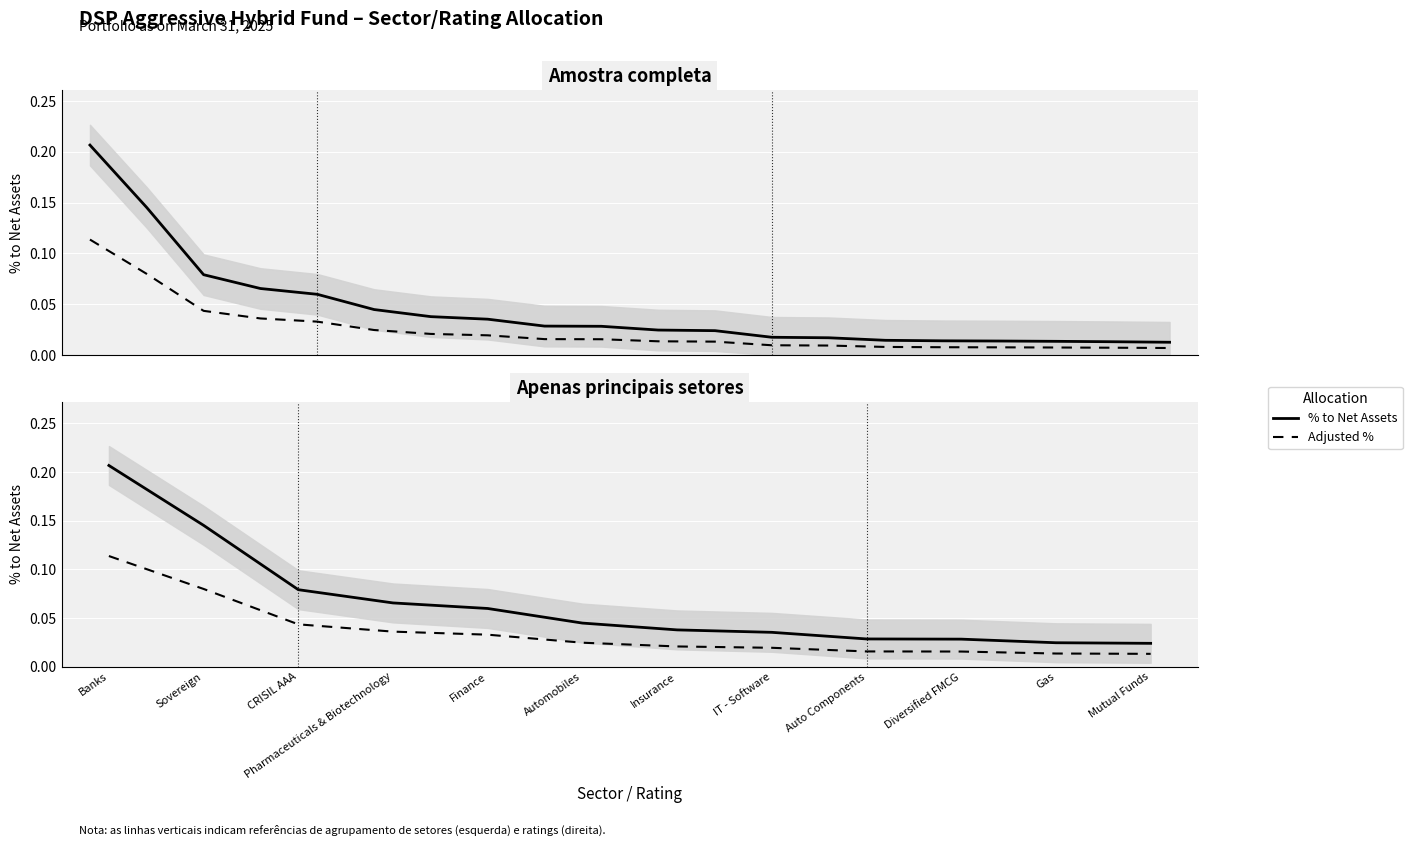

At how many categories does at least one series exceed 0?

12